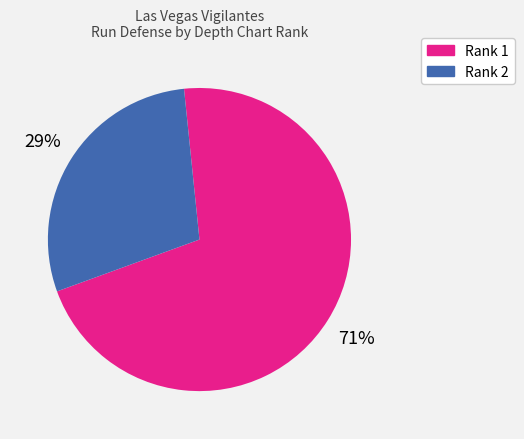

Which slice represents more than half of the pie?

Rank 1